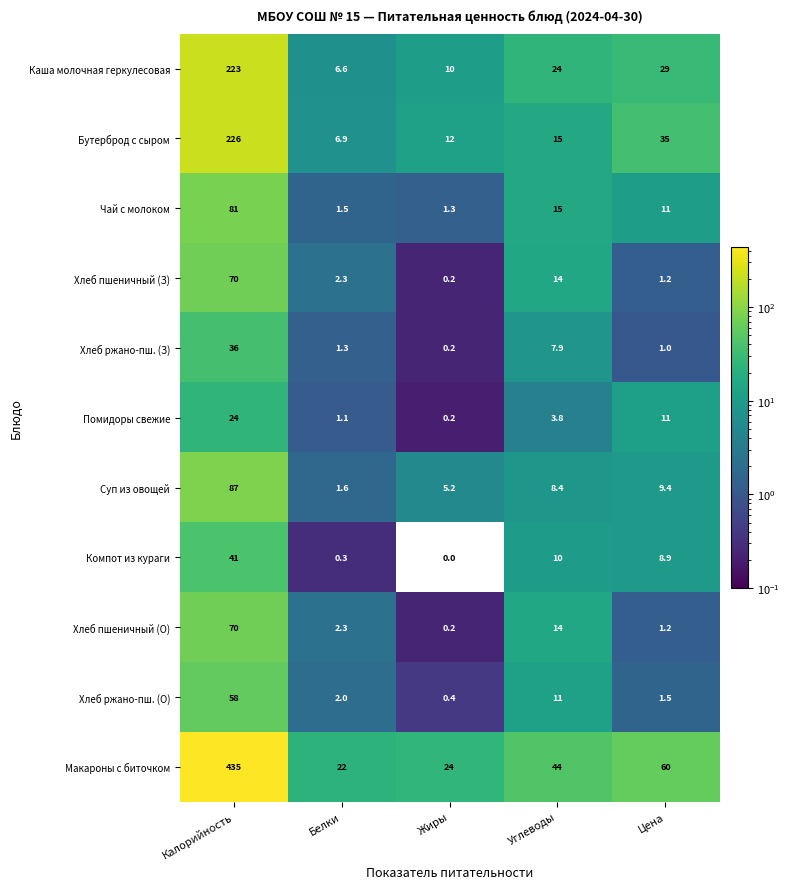

How many categories are shown in the chart?

5